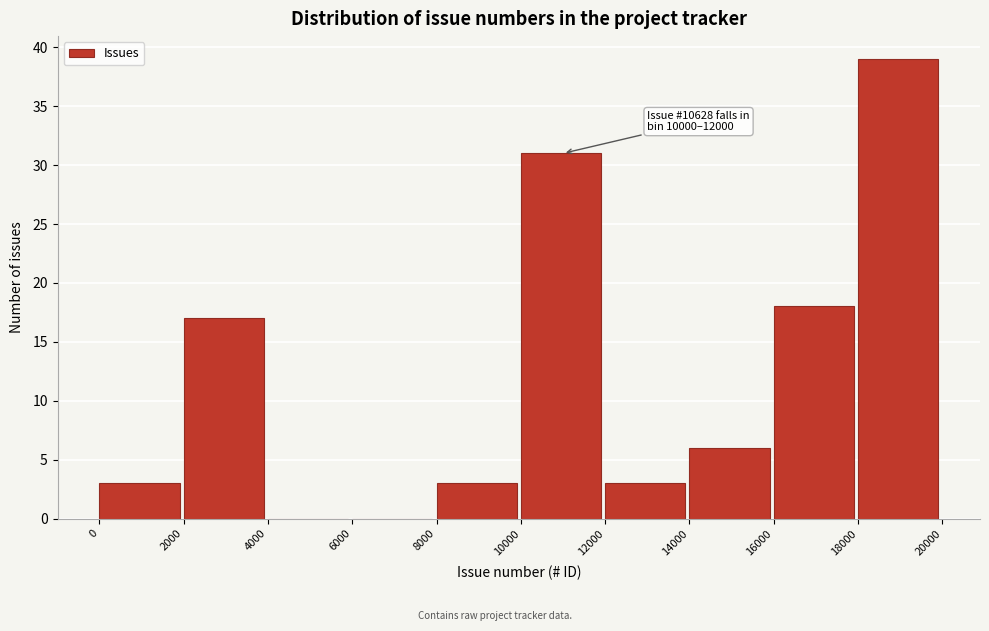

Reading left to right, list all the values displayed in this chart.

0=3	2000=17	4000=0	6000=0	8000=3	10000=31	12000=3	14000=6	16000=18	18000=39